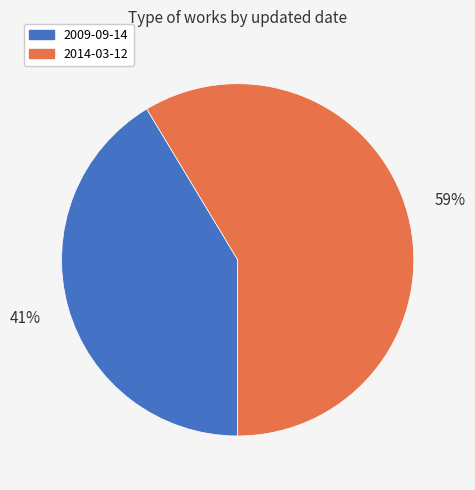

Is it true that 2014-03-12 is 59% of the pie?

True